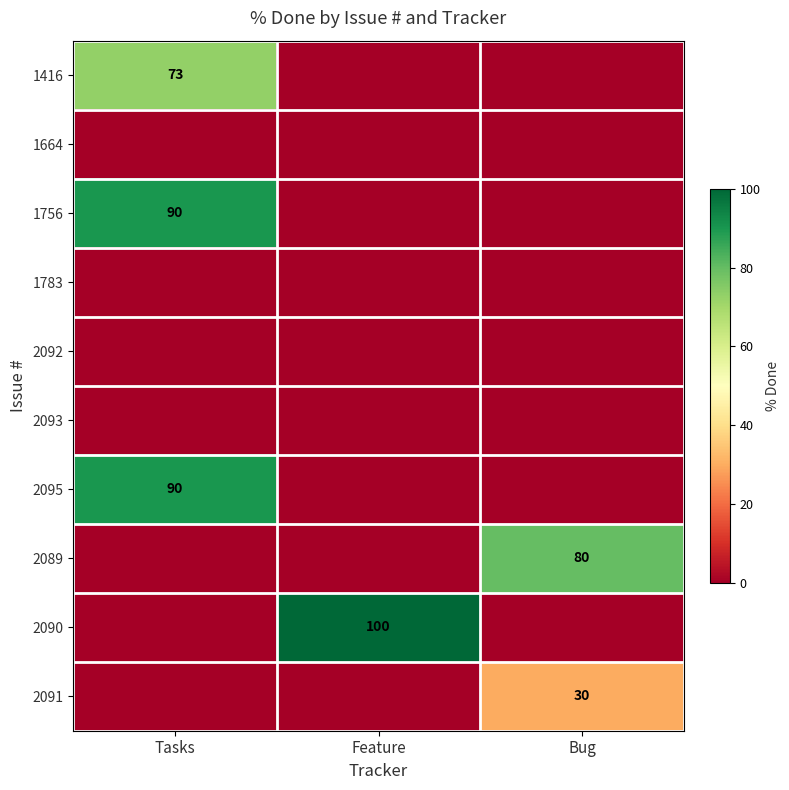

The value of 2095 at Tasks is 159. True or false?

False